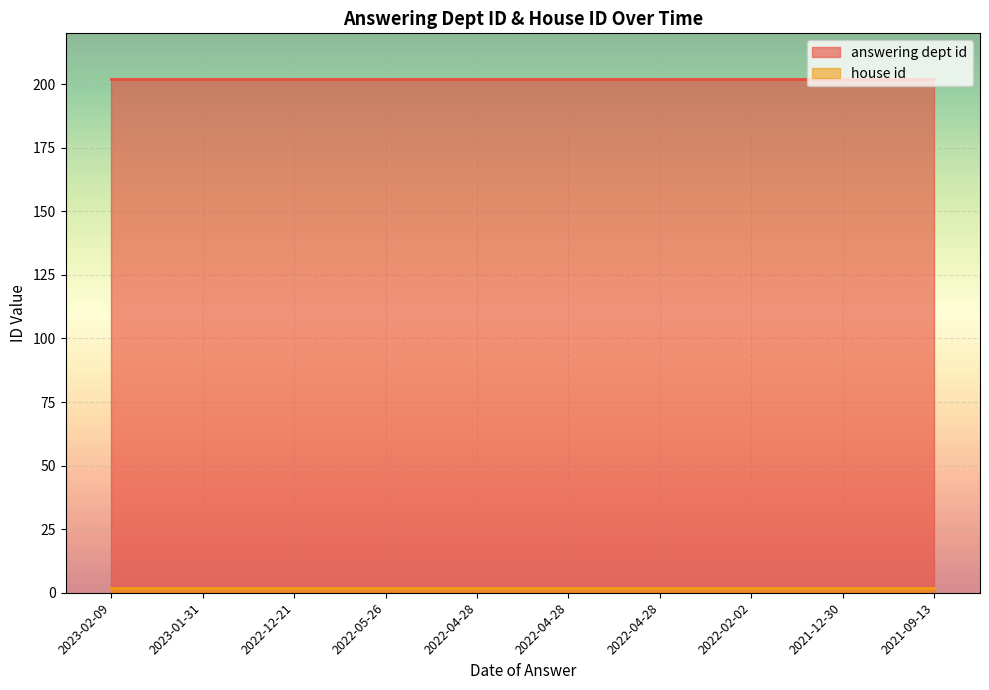

What is the label of the 5th point from the left?

2022-04-28